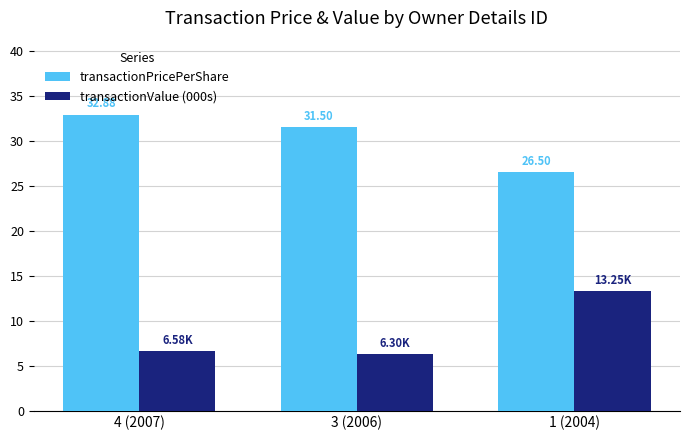

Is the value of transactionPricePerShare at 1 (2004) greater than the value of transactionValue (000s) at 3 (2006)?

Yes